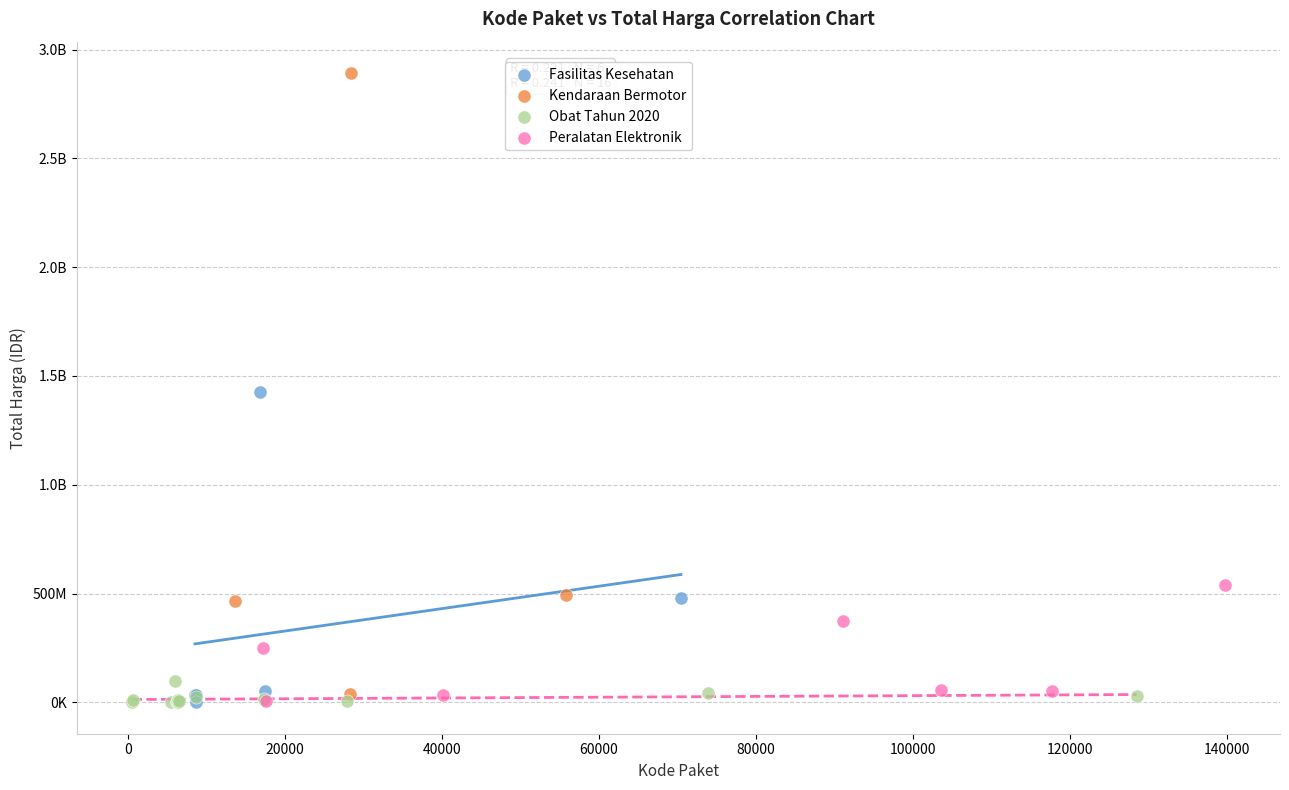

What are all the series names shown in the legend?

Fasilitas Kesehatan, Kendaraan Bermotor, Obat Tahun 2020, Peralatan Elektronik